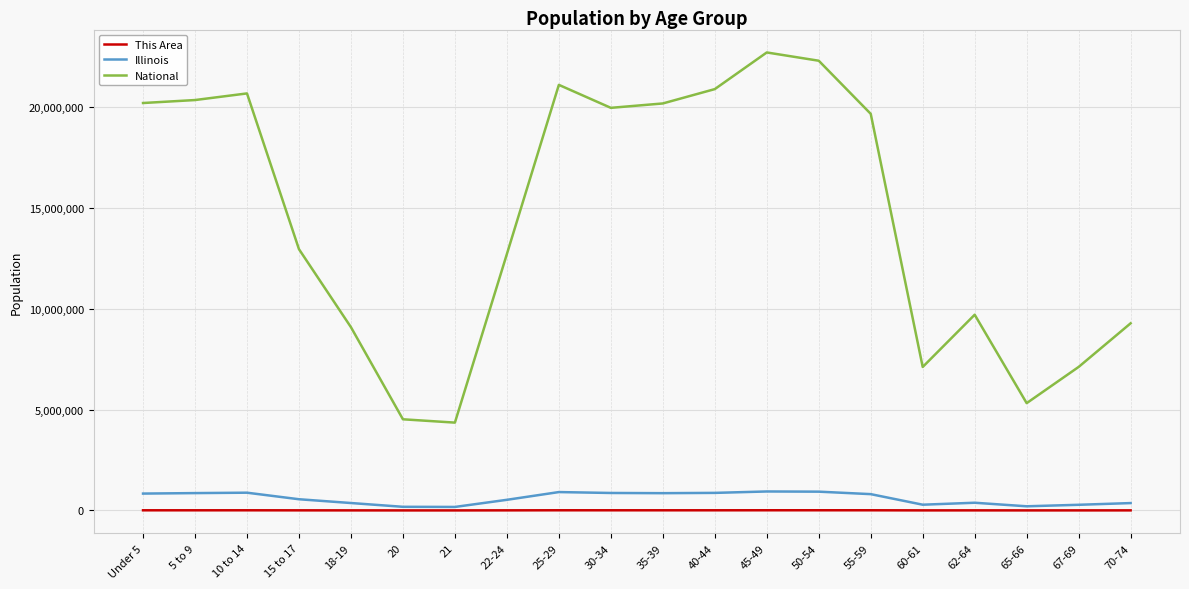

Is the value of This Area at 18-19 greater than the value of Illinois at 45-49?

No